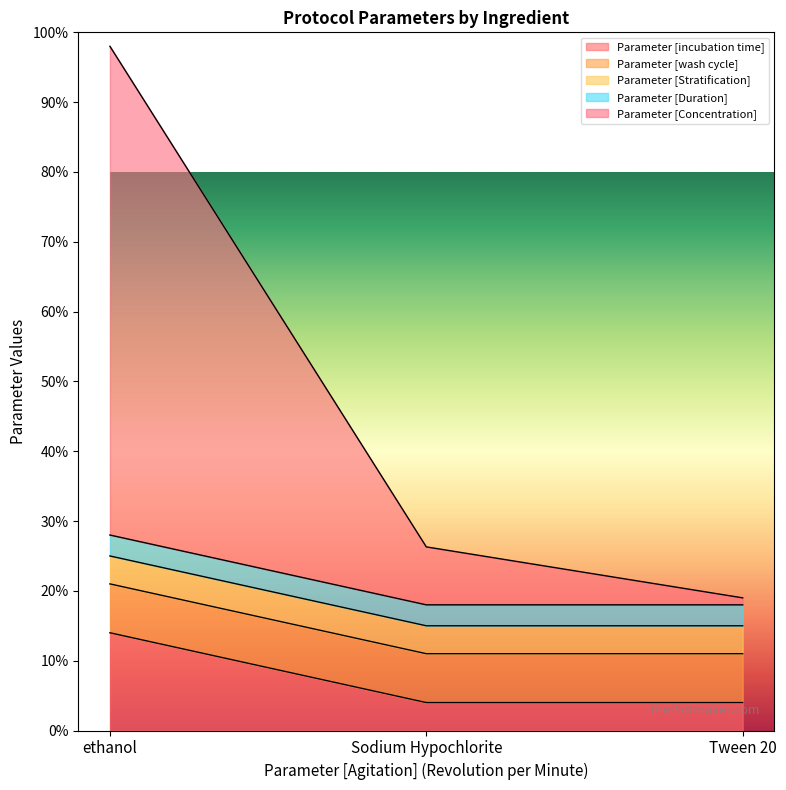

Between ethanol and Sodium Hypochlorite, which series saw the biggest shift?

Parameter [Concentration]